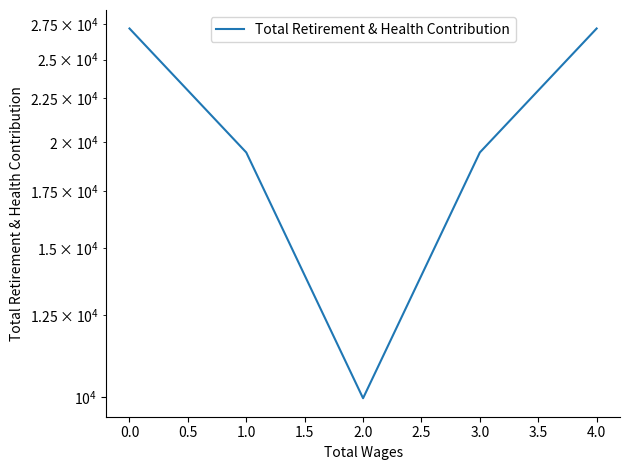

Is this an area chart (filled region under the line)?

No